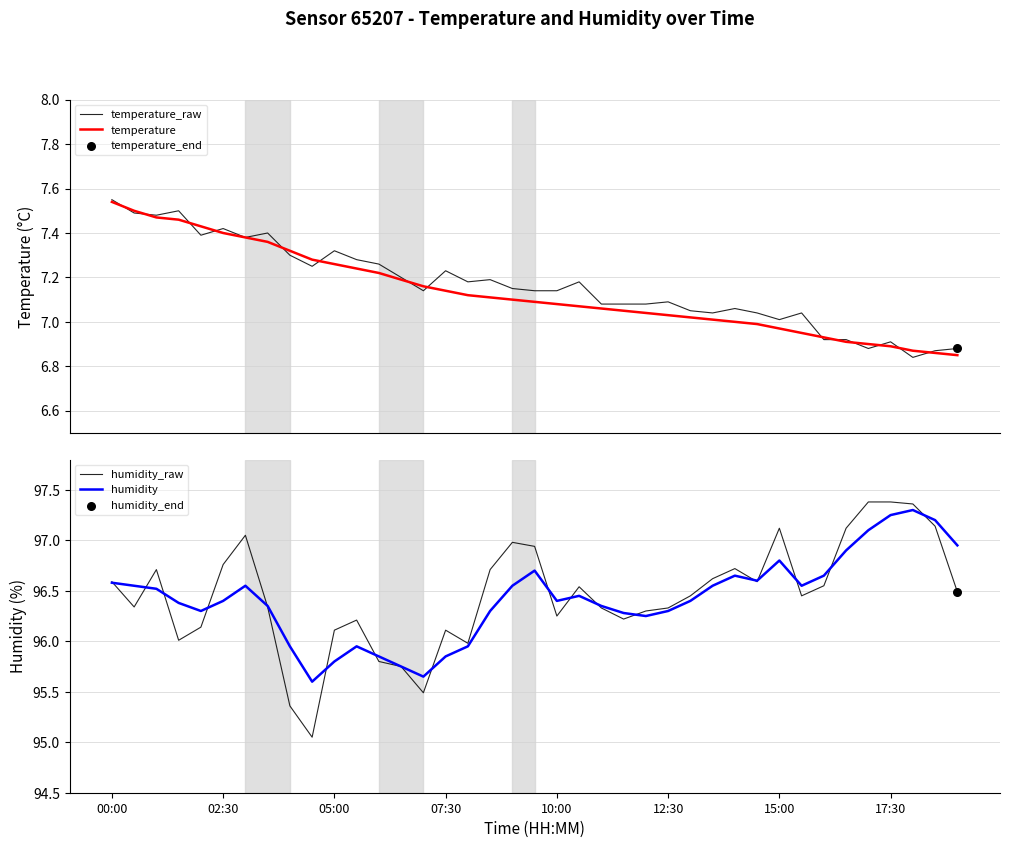

What is the total value across all series at 32?

207.1